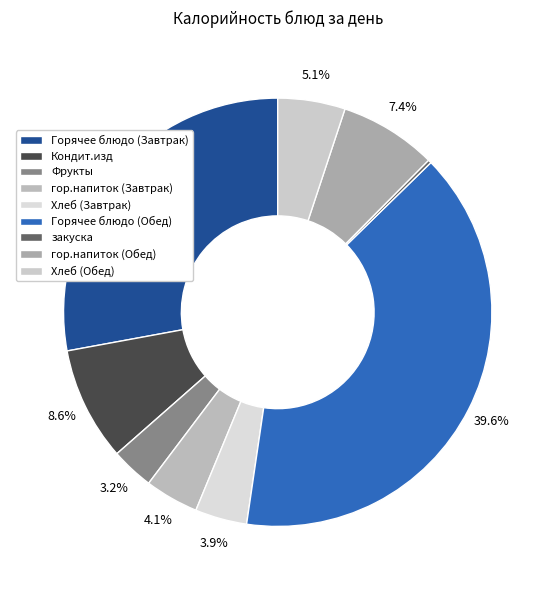

To the nearest percent, what is the combined percentage of Фрукты and Хлеб (Завтрак)?

7%